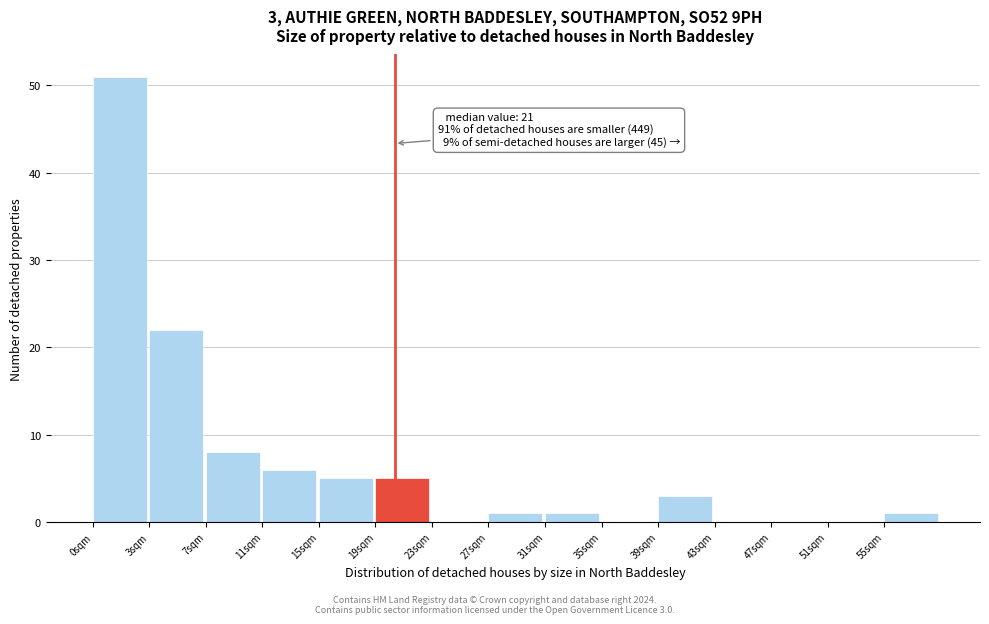

Reading right to left, transcribe all the data shown in this chart.

55sqm=1	51sqm=0	47sqm=0	43sqm=0	39sqm=3	35sqm=0	31sqm=1	27sqm=1	23sqm=0	19sqm=5	15sqm=5	11sqm=6	7sqm=8	3sqm=22	0sqm=51